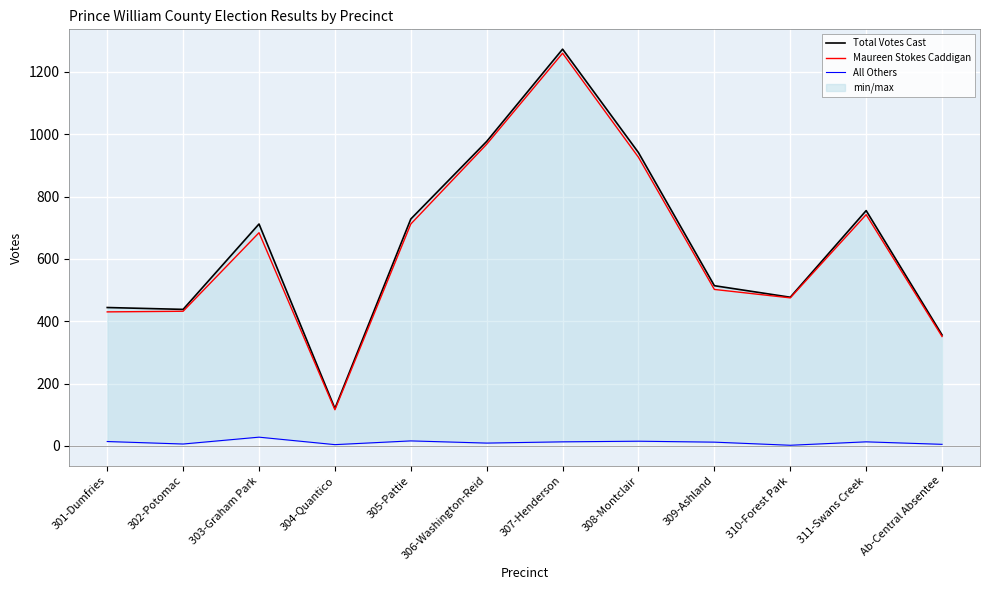

At 307-Henderson, list the series in order from smallest to largest.

All Others, Maureen Stokes Caddigan, Total Votes Cast